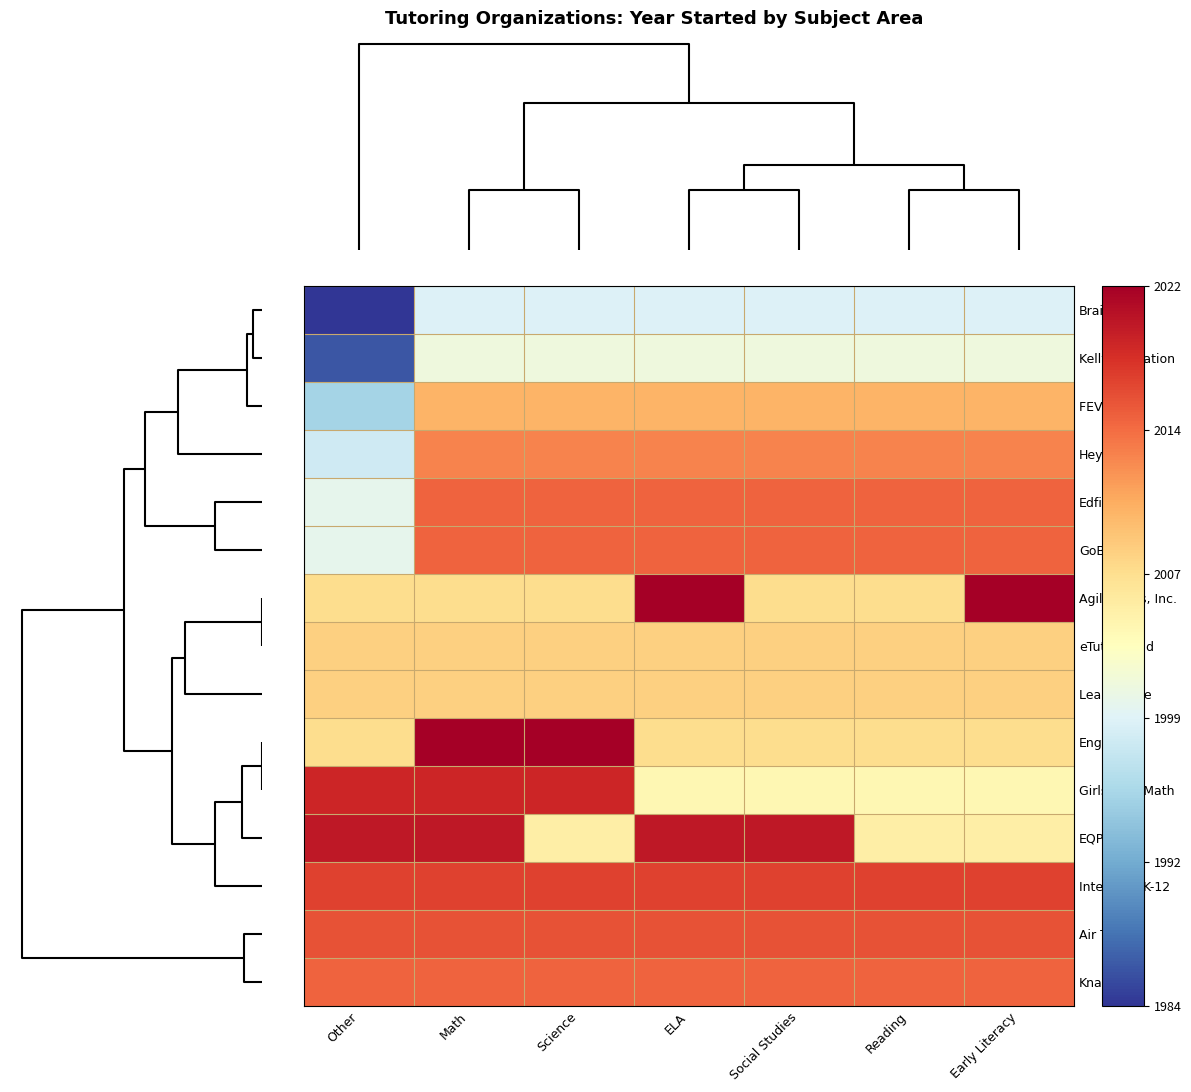

Rank the series at ELA from highest to lowest value.

Agilix Labs, Inc., EQPD, Intervene K-12, Air Tutors, Edficiency, GoBoard, Knack, HeyTutor, FEV Tutor, eTutorWorld, Learn To Be, EngiNearU, Girls Who Math, Kelly Education, Brainfuse